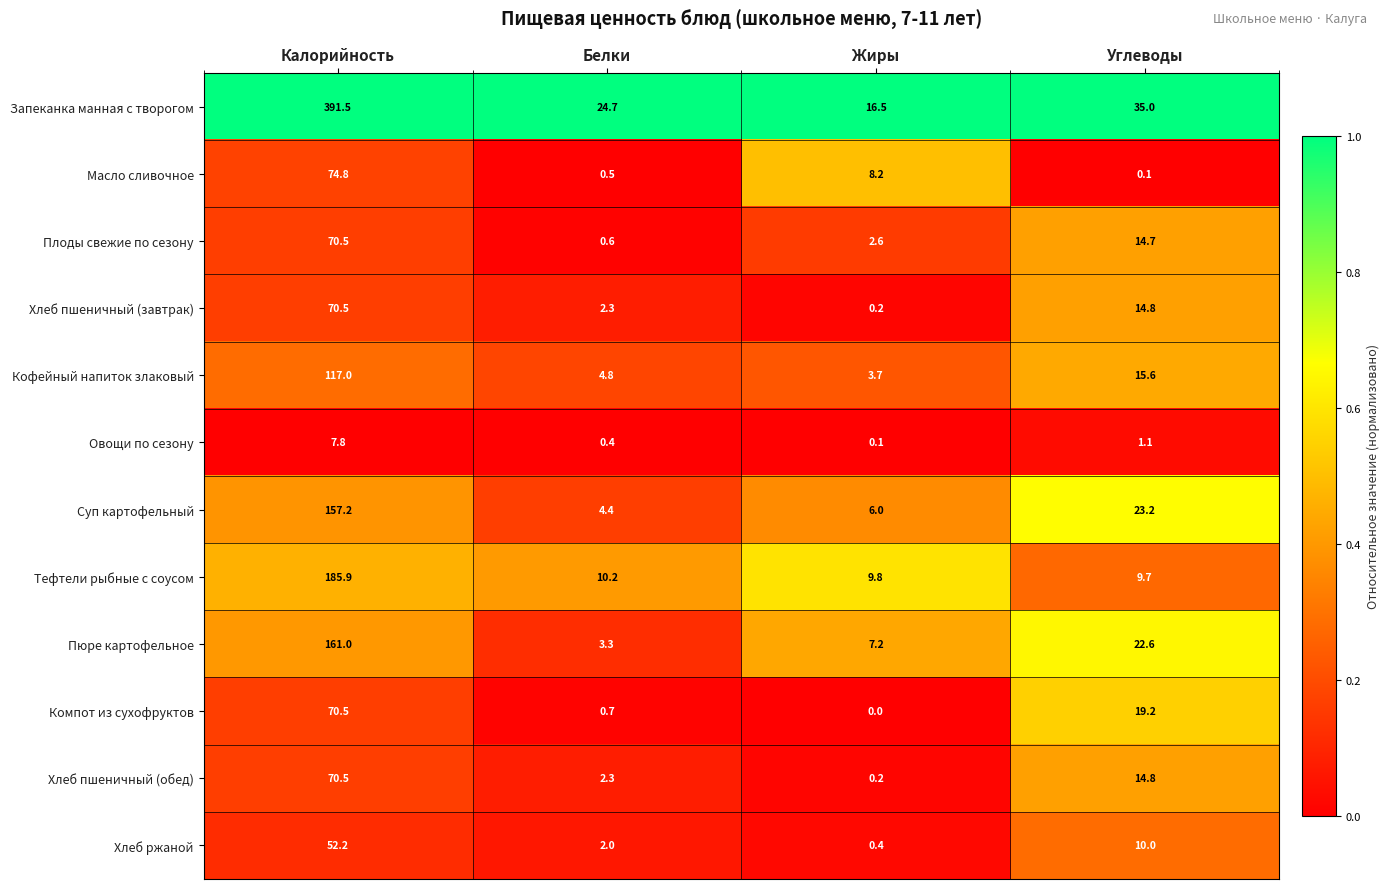

True or false: Плоды свежие по сезону has a value of 14.7 at Углеводы.

True